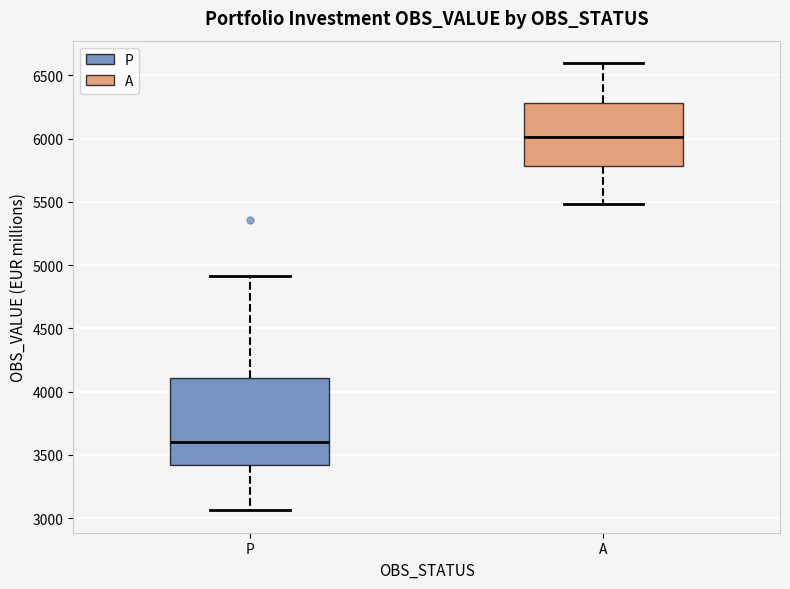

Where does the median line of the box for A sit on the y-axis? The values are not printed on the chart, so give them approximately, as read against the axis.

6000